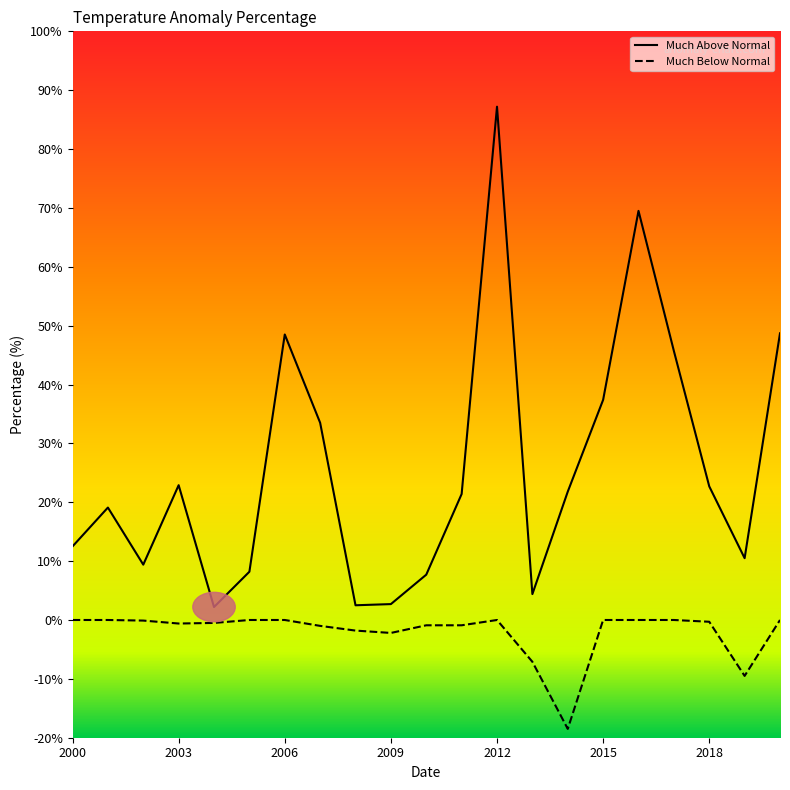

Which series has the widest spread of values?

Much Above Normal